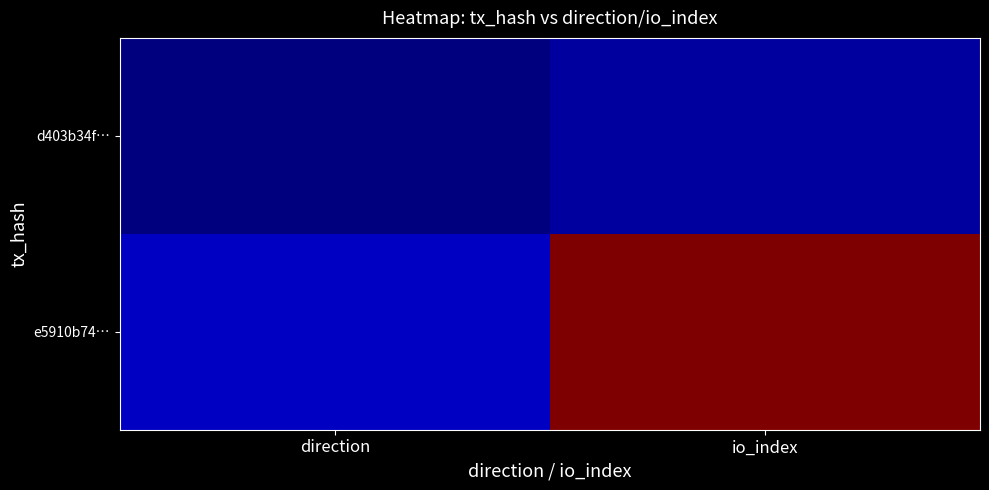

What is the difference between the highest and lowest values at io_index?

33